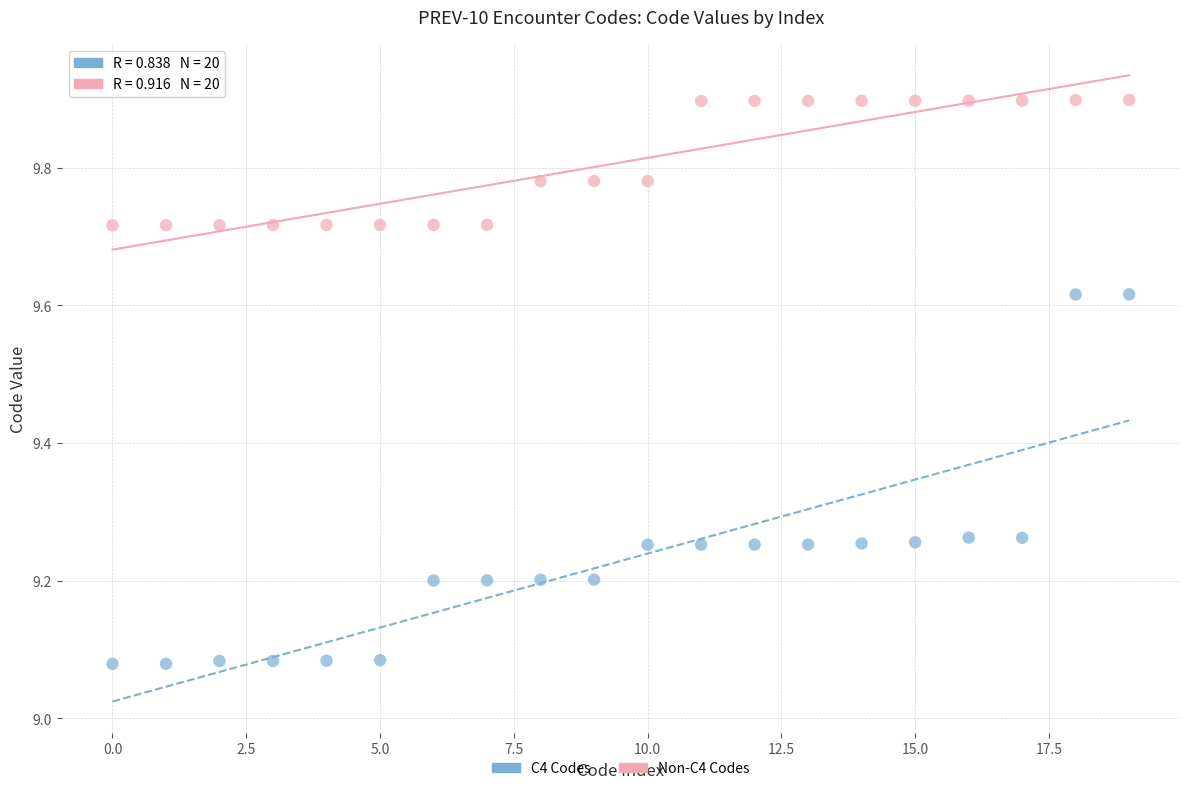

Which series reaches the maximum Y coordinate?

Non-C4 Codes